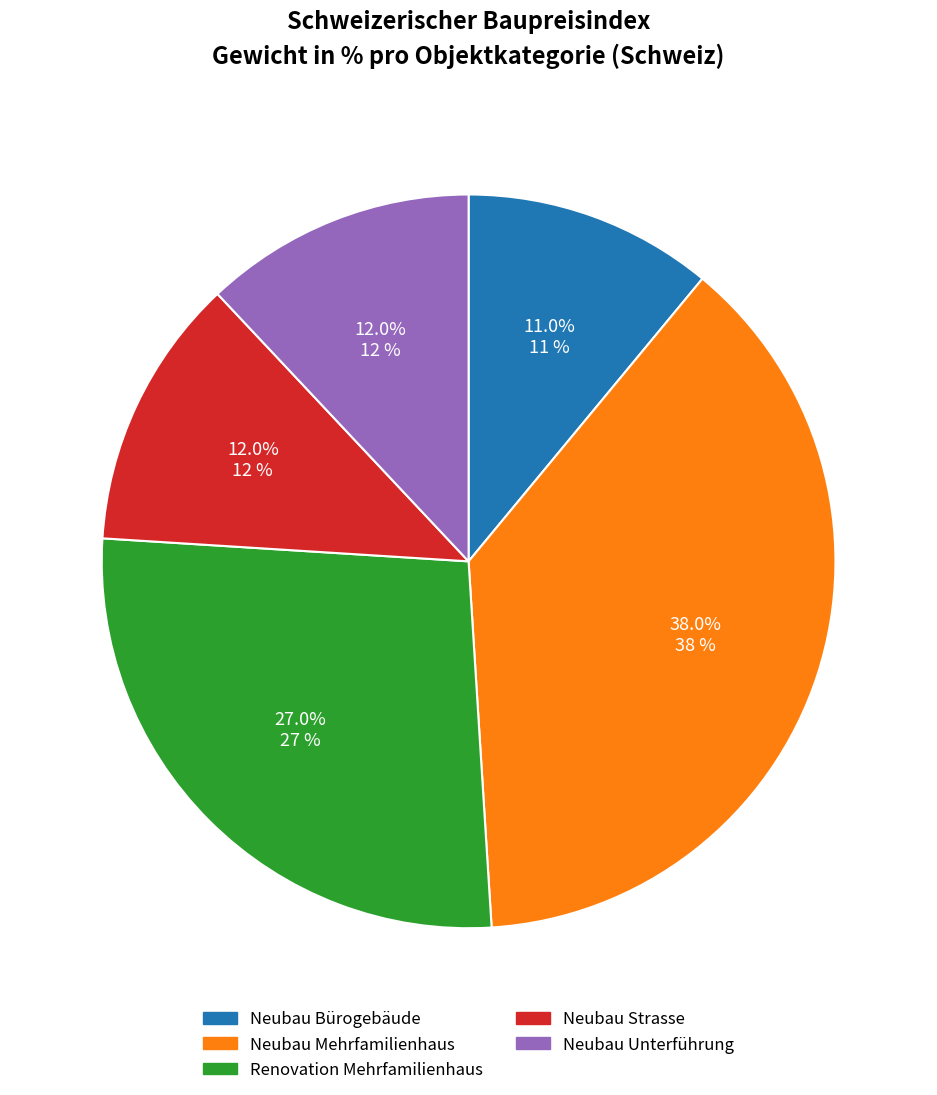

What is the smallest slice in the pie chart?

Neubau Bürogebäude